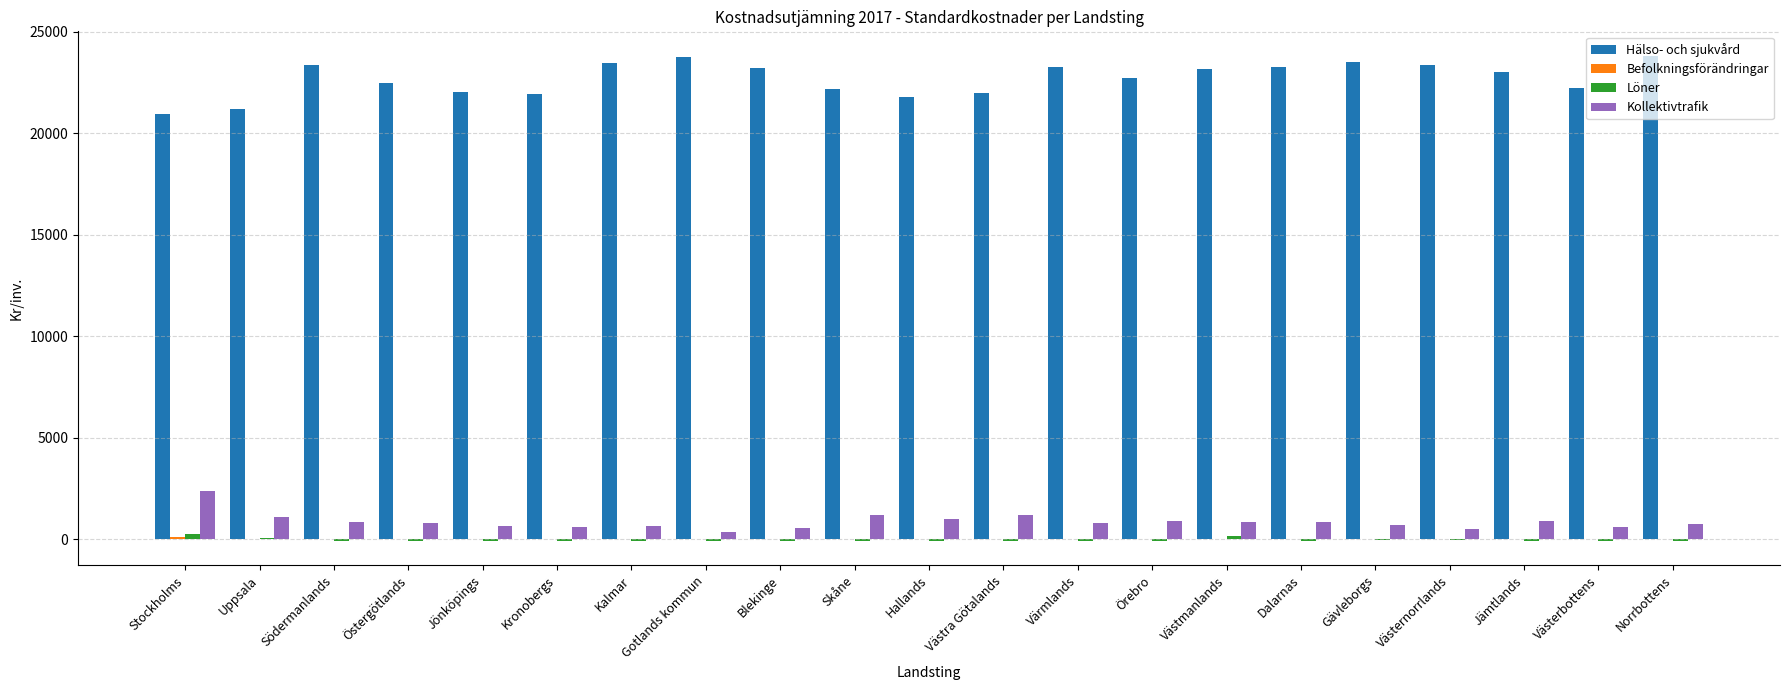

Is it true that Kollektivtrafik equals 794 at Värmlands?

True